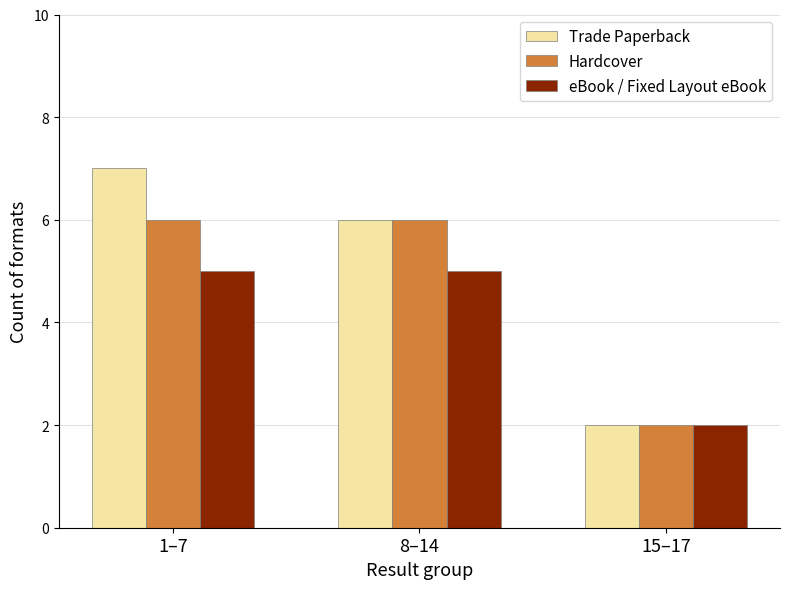

The Hardcover series shows 2 at 1–7. True or false?

False